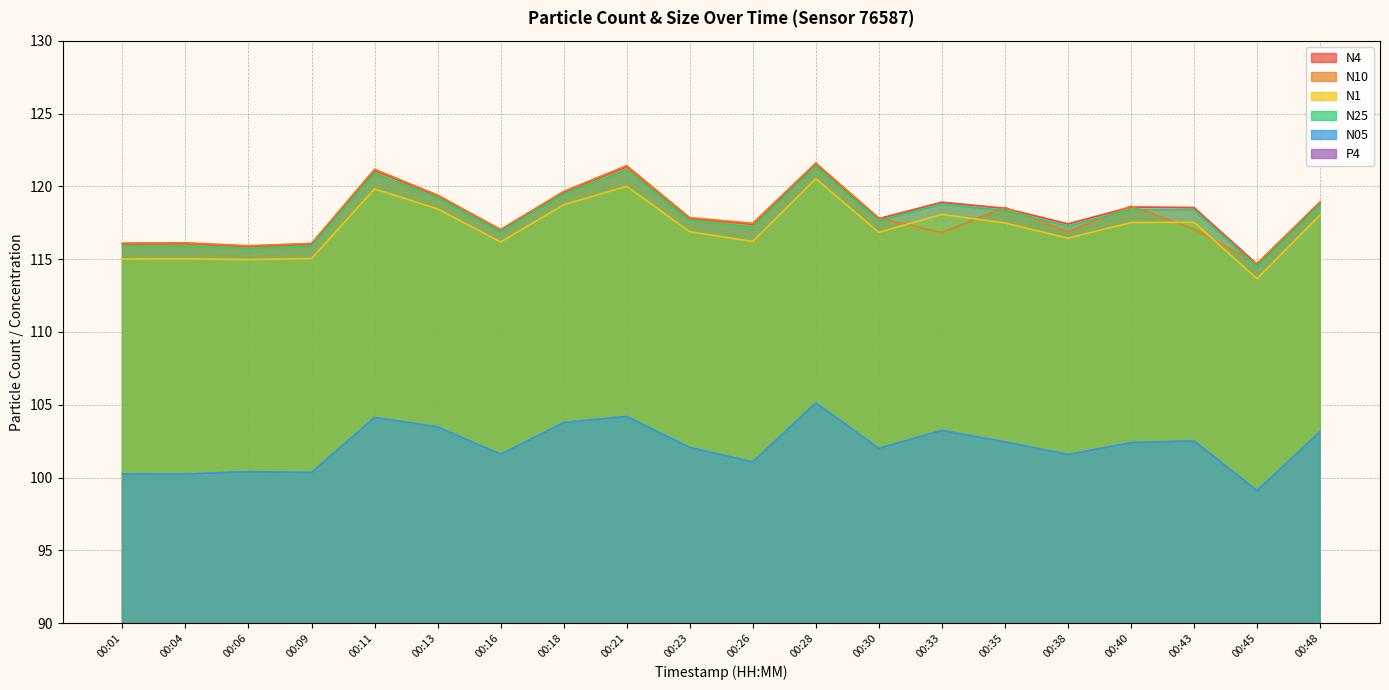

True or false: N4 has more than 1 points higher than both neighbors.

True